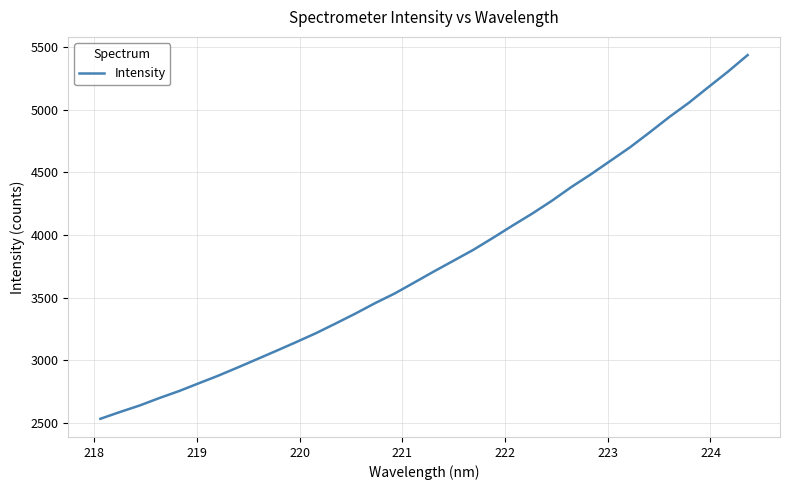

How many lines are shown in the chart?

1